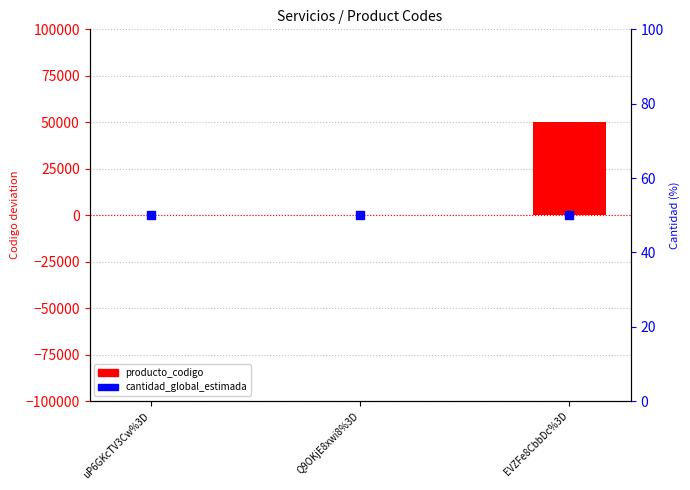

At how many categories does at least one series exceed 23694?

1